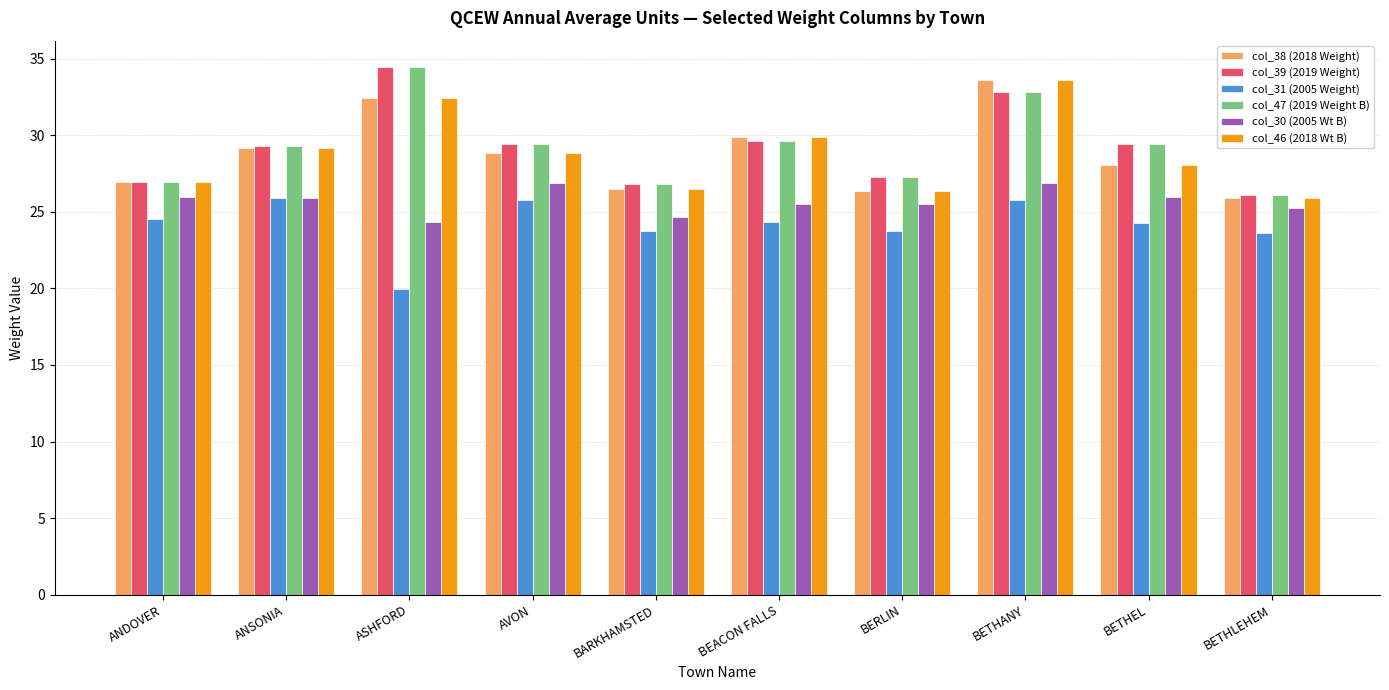

At which category is the sum across all series the highest?

BETHANY